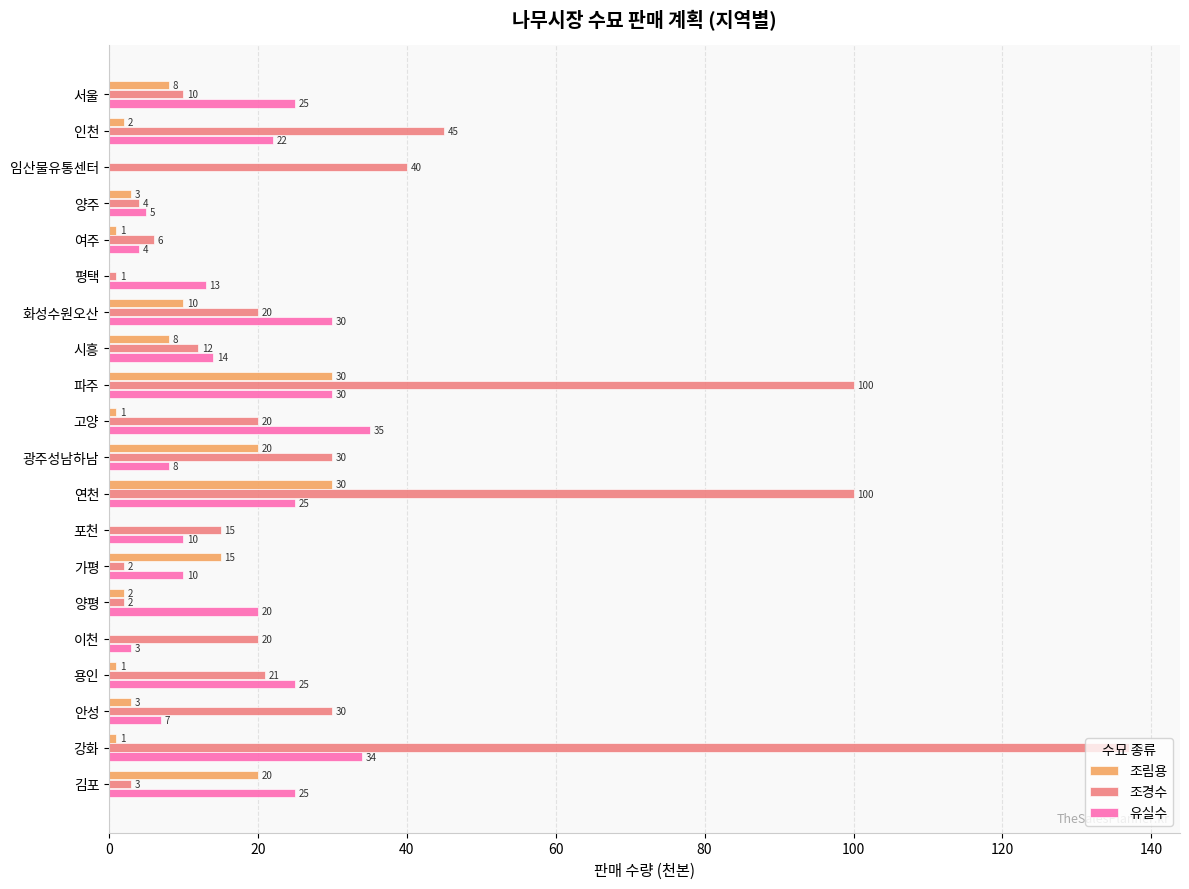

What is the sum of the 조경수 values at 고양 and 안성?

50